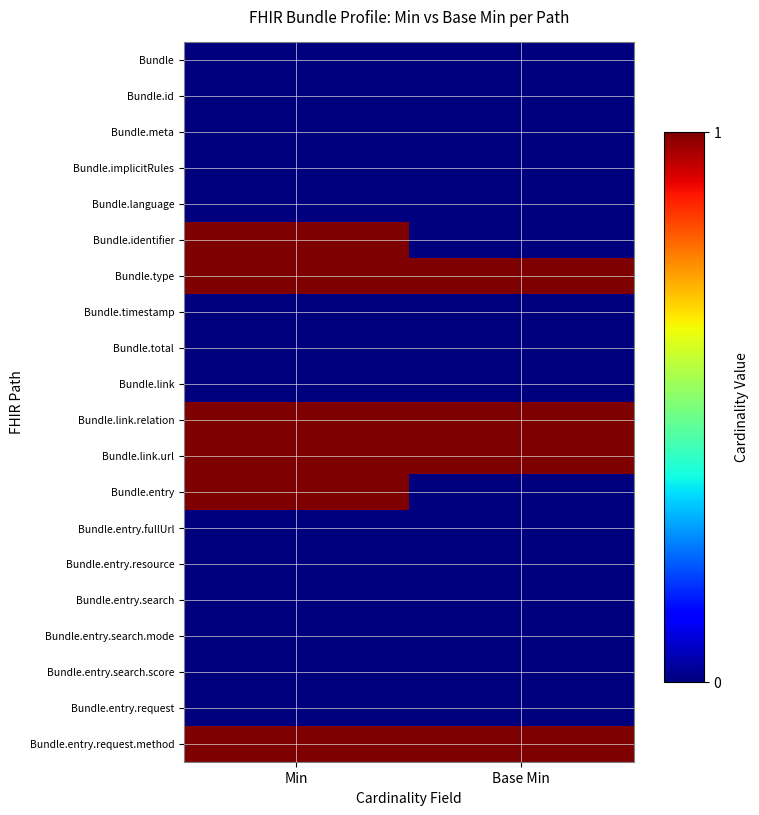

Reading left to right, extract all data points from this chart.

Bundle: Min=0	Base Min=0
Bundle.id: Min=0	Base Min=0
Bundle.meta: Min=0	Base Min=0
Bundle.implicitRules: Min=0	Base Min=0
Bundle.language: Min=0	Base Min=0
Bundle.identifier: Min=1	Base Min=0
Bundle.type: Min=1	Base Min=1
Bundle.timestamp: Min=0	Base Min=0
Bundle.total: Min=0	Base Min=0
Bundle.link: Min=0	Base Min=0
Bundle.link.relation: Min=1	Base Min=1
Bundle.link.url: Min=1	Base Min=1
Bundle.entry: Min=1	Base Min=0
Bundle.entry.fullUrl: Min=0	Base Min=0
Bundle.entry.resource: Min=0	Base Min=0
Bundle.entry.search: Min=0	Base Min=0
Bundle.entry.search.mode: Min=0	Base Min=0
Bundle.entry.search.score: Min=0	Base Min=0
Bundle.entry.request: Min=0	Base Min=0
Bundle.entry.request.method: Min=1	Base Min=1